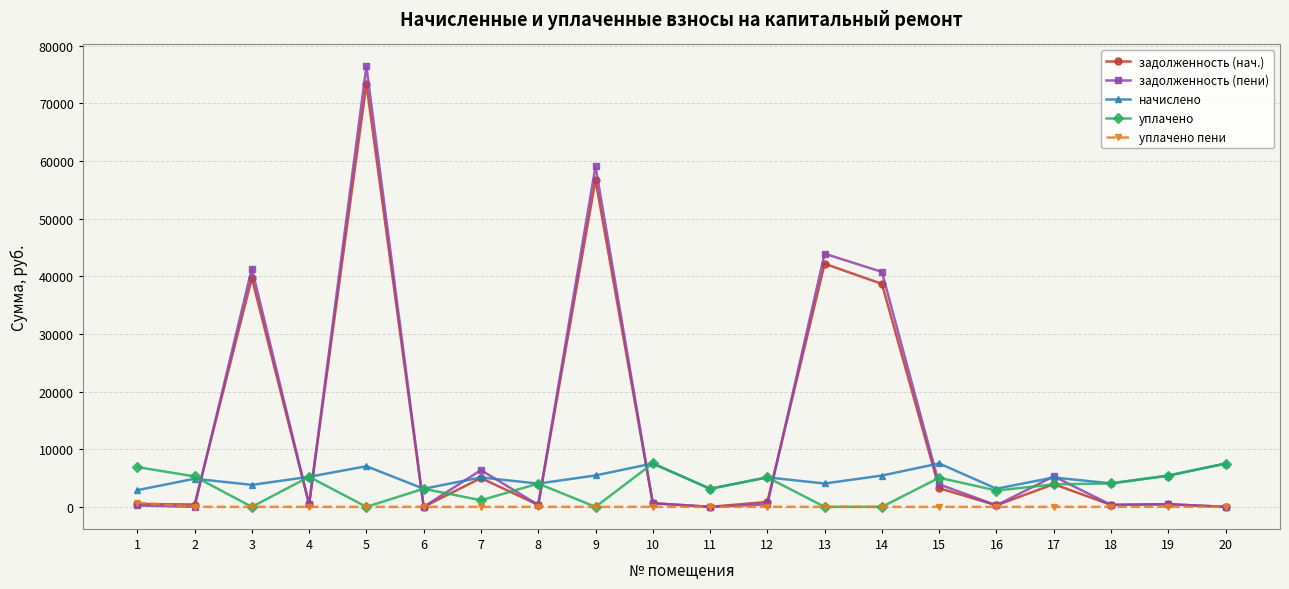

What is the maximum value shown in the chart?

76387.2